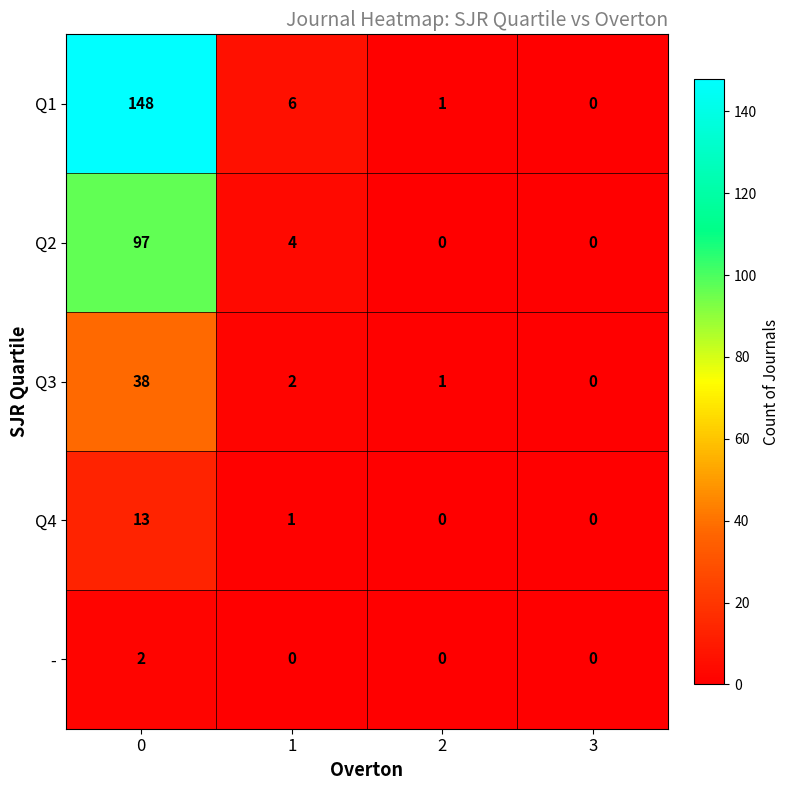

Is it true that Q1 equals -51 at 3?

False